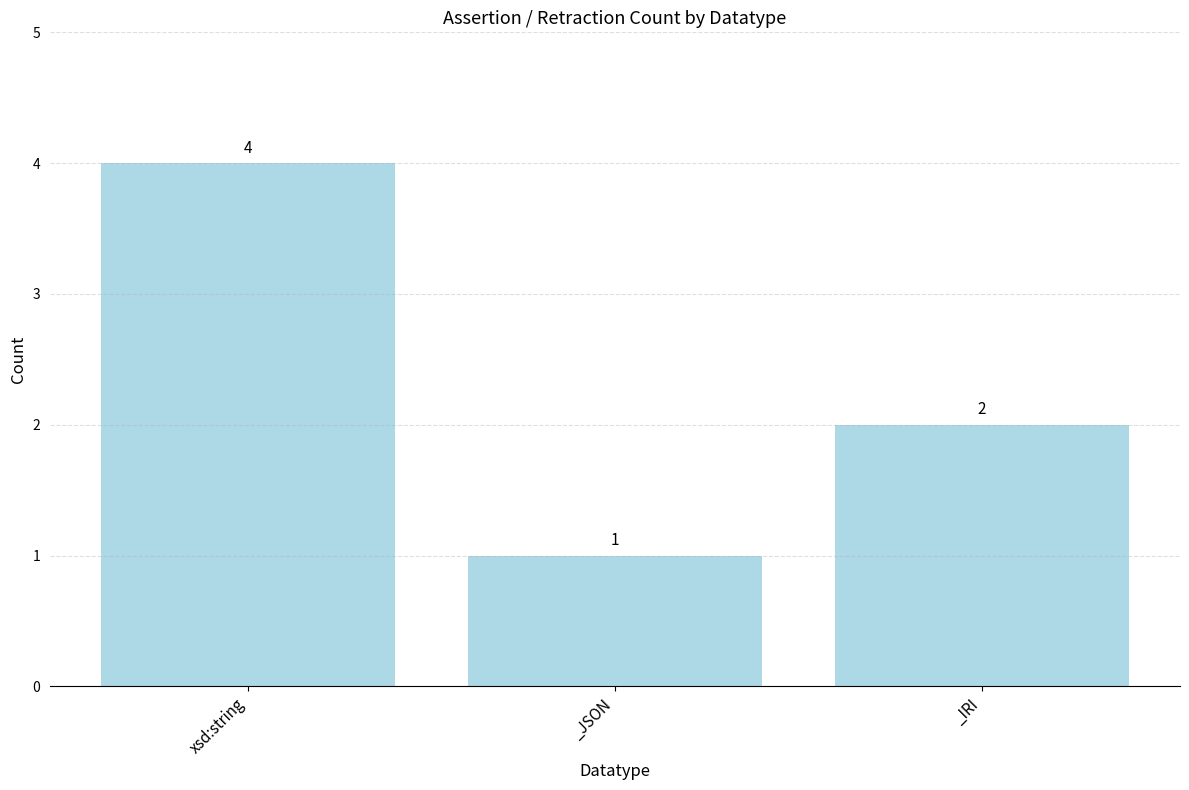

At which category does the chart reach its peak across all series?

xsd:string